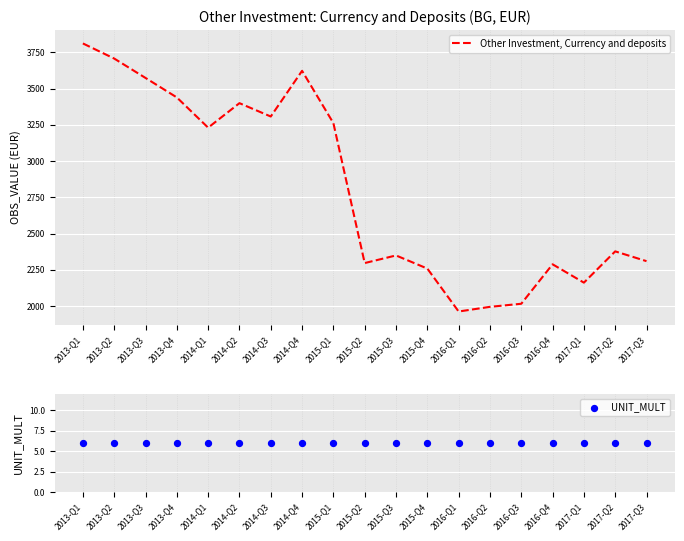

At how many categories does at least one series exceed 2793?

9